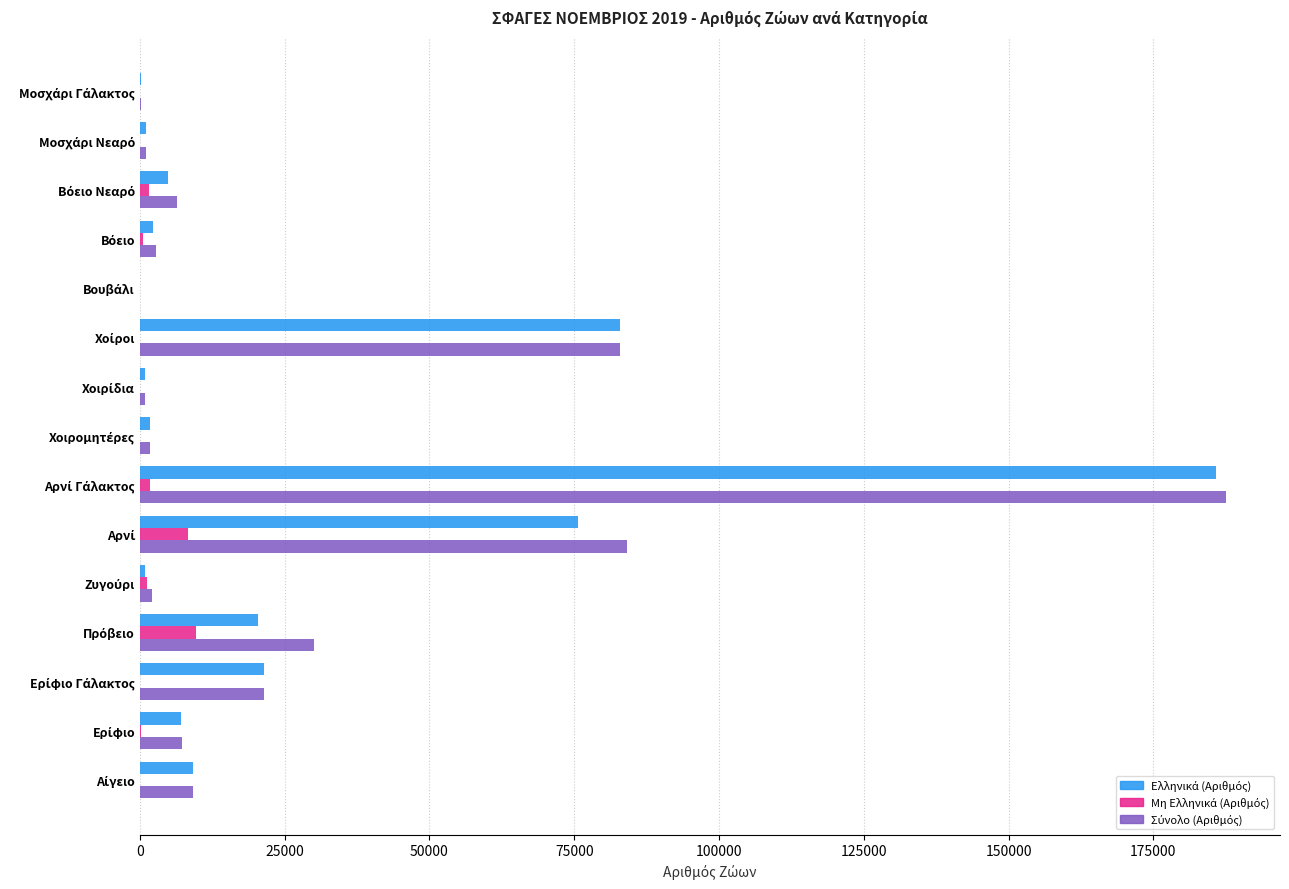

How many series are shown in this chart?

3